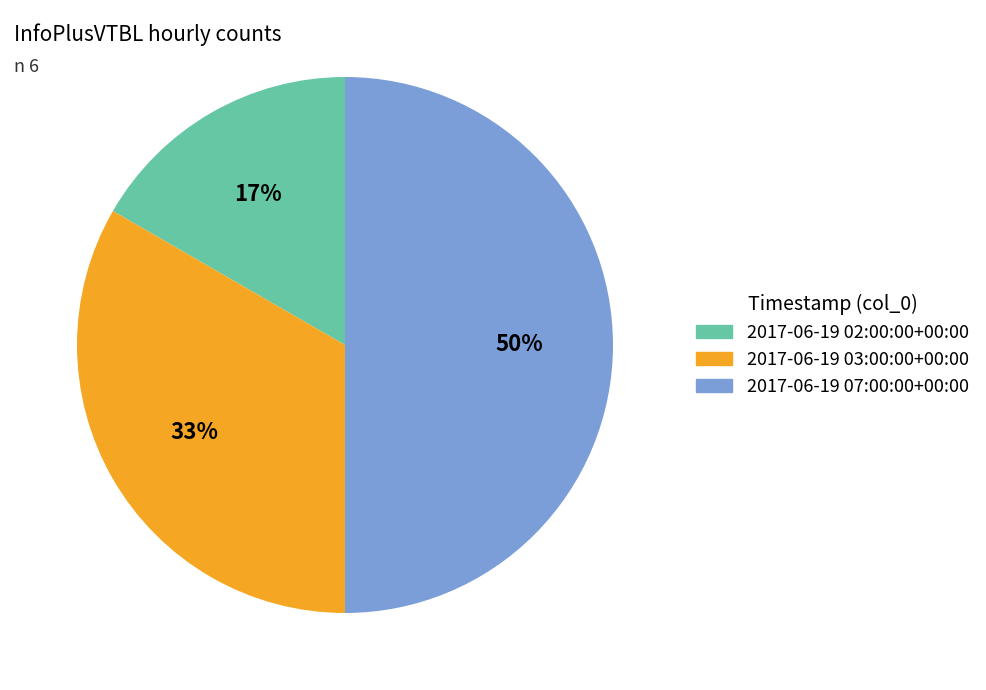

How many segments does this pie chart have?

3